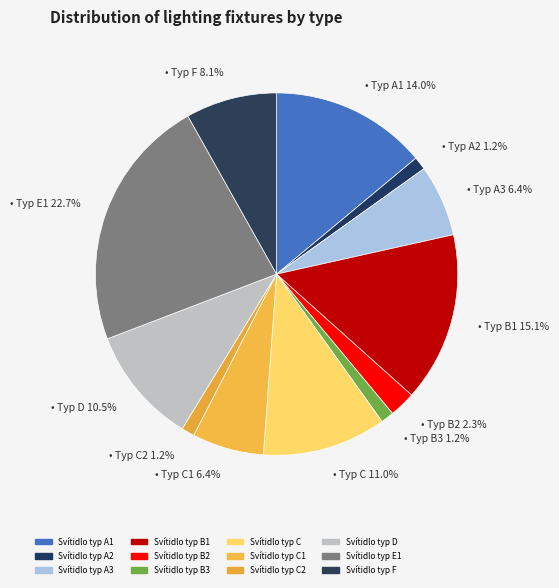

Count the number of slices in the pie.

12